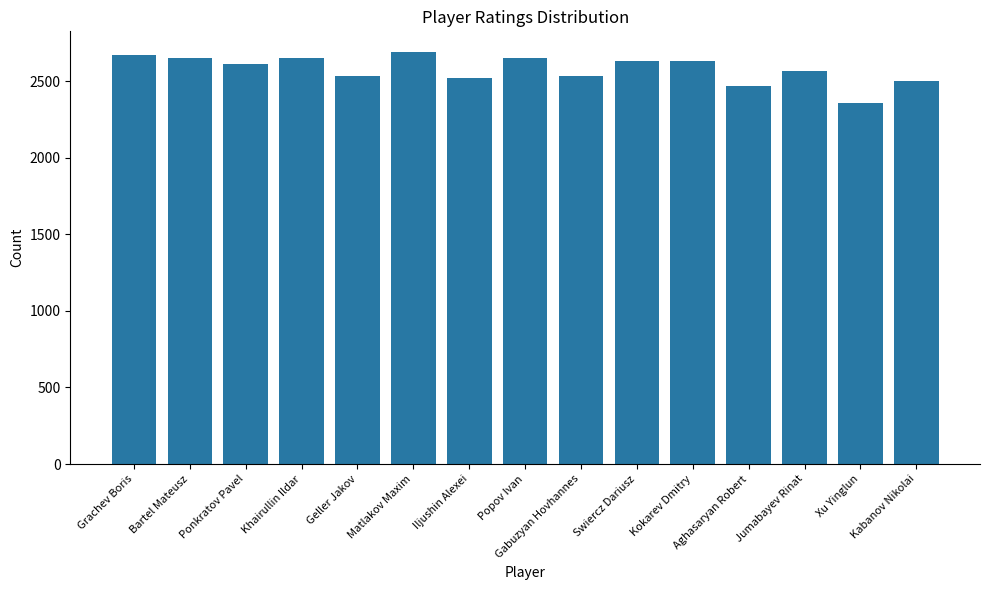

What is the sum of all values?

38660